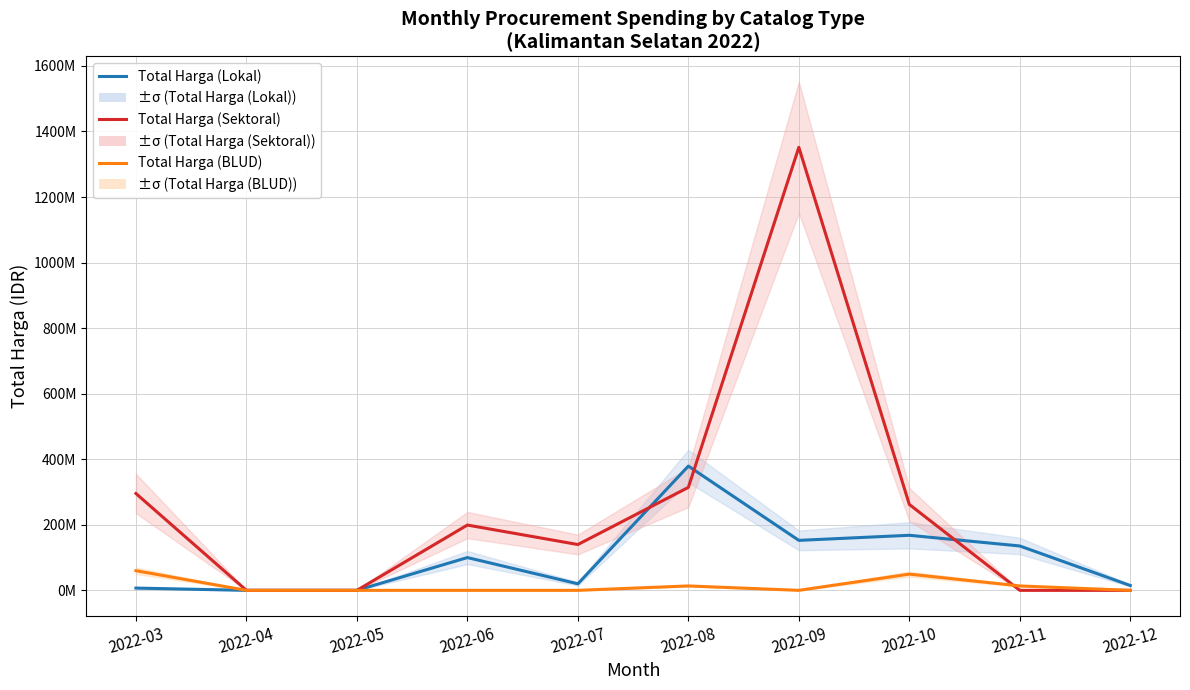

Reading right to left, extract all data points from this chart.

Total Harga (Lokal): 2022-12=14750000	2022-11=135398000	2022-10=168000000	2022-09=152477000	2022-08=379075000	2022-07=19950000	2022-06=100000000	2022-05=0	2022-04=0	2022-03=6936000
Total Harga (Sektoral): 2022-12=0	2022-11=0	2022-10=262118150	2022-09=1351682000	2022-08=314121780	2022-07=139800000	2022-06=199200000	2022-05=0	2022-04=0	2022-03=295460745
Total Harga (BLUD): 2022-12=0	2022-11=13442000	2022-10=49478000	2022-09=0	2022-08=13442000	2022-07=0	2022-06=0	2022-05=0	2022-04=0	2022-03=59935000